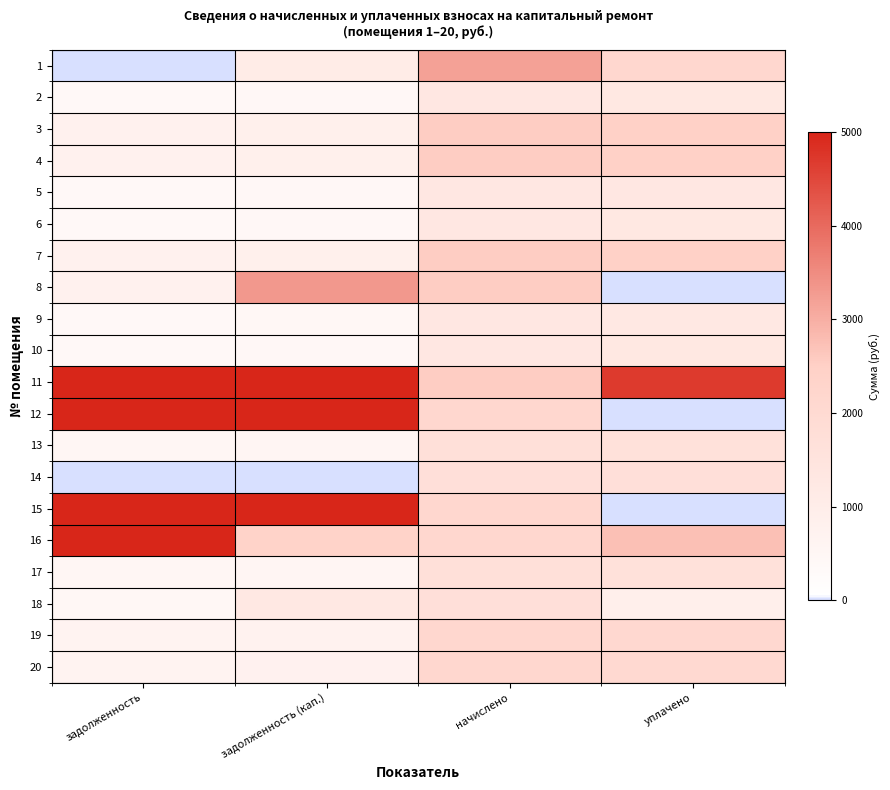

At which category is the sum across all series the highest?

начислено